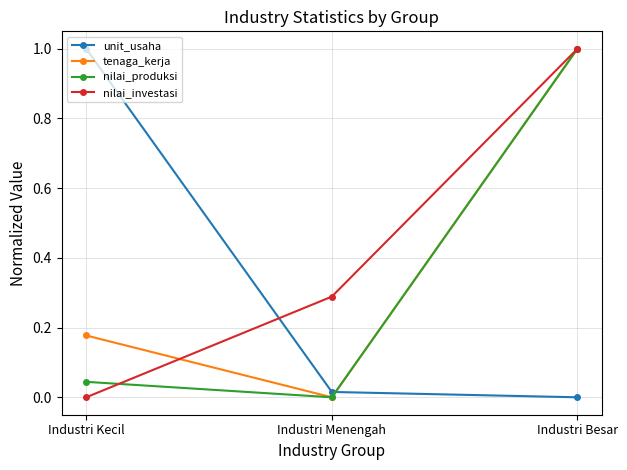

The nilai_investasi series shows 0.0 at Industri Kecil. True or false?

True